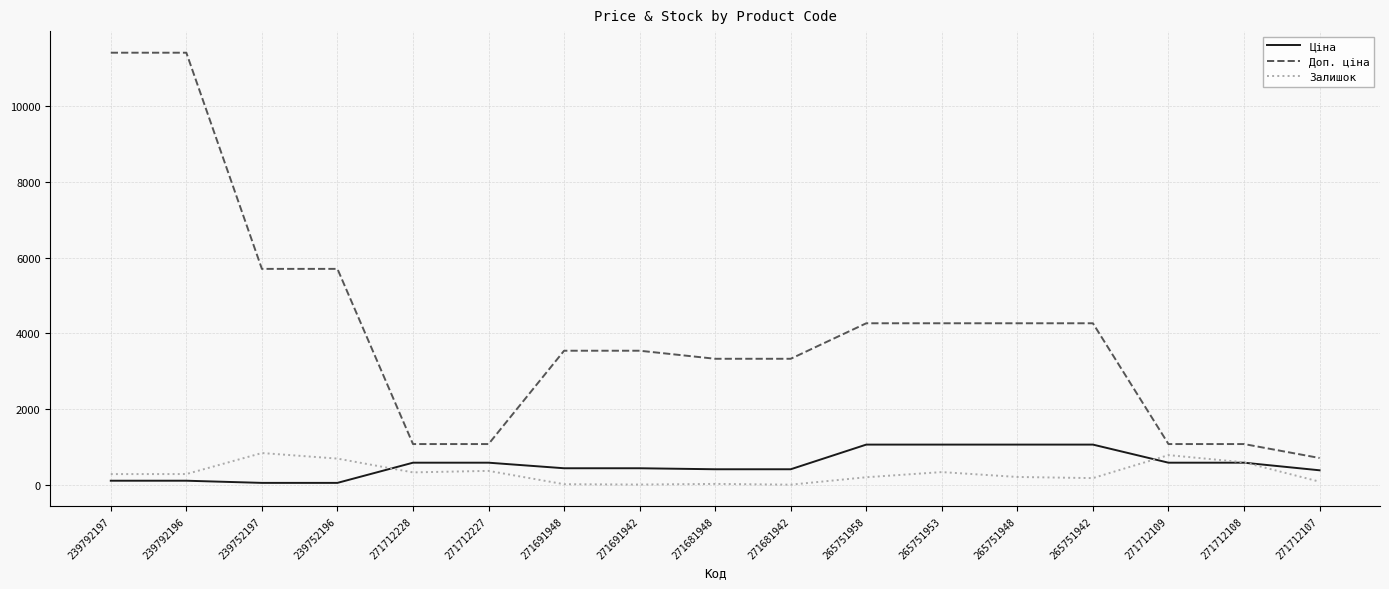

Where does the Доп. ціна series first go above 3544?

239792197